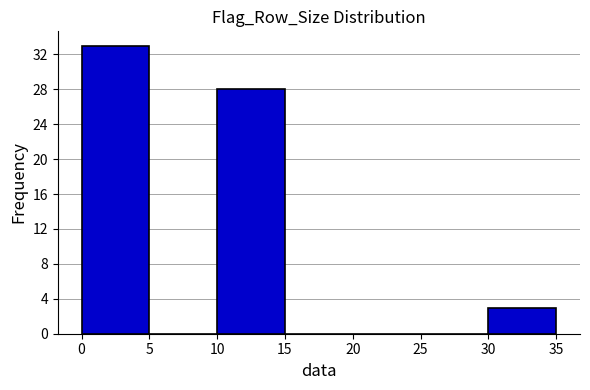

Reading left to right, transcribe this chart: for each bar, give the range it covers on the x-axis and its height. The values are not printed on the chart, so give them approximately, as read against the axis.

0 to 5: 33
5 to 10: 0
10 to 15: 28
15 to 20: 0
20 to 25: 0
25 to 30: 0
30 to 35: 3